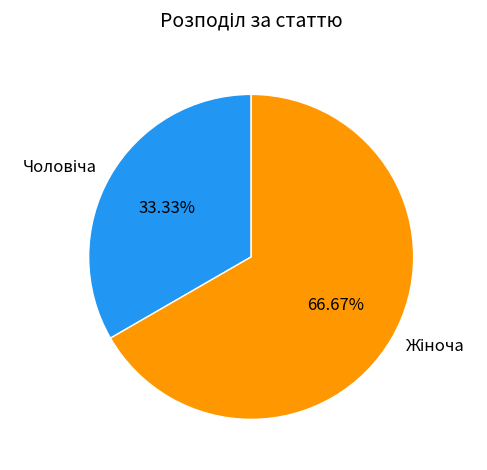

How many segments does this pie chart have?

2